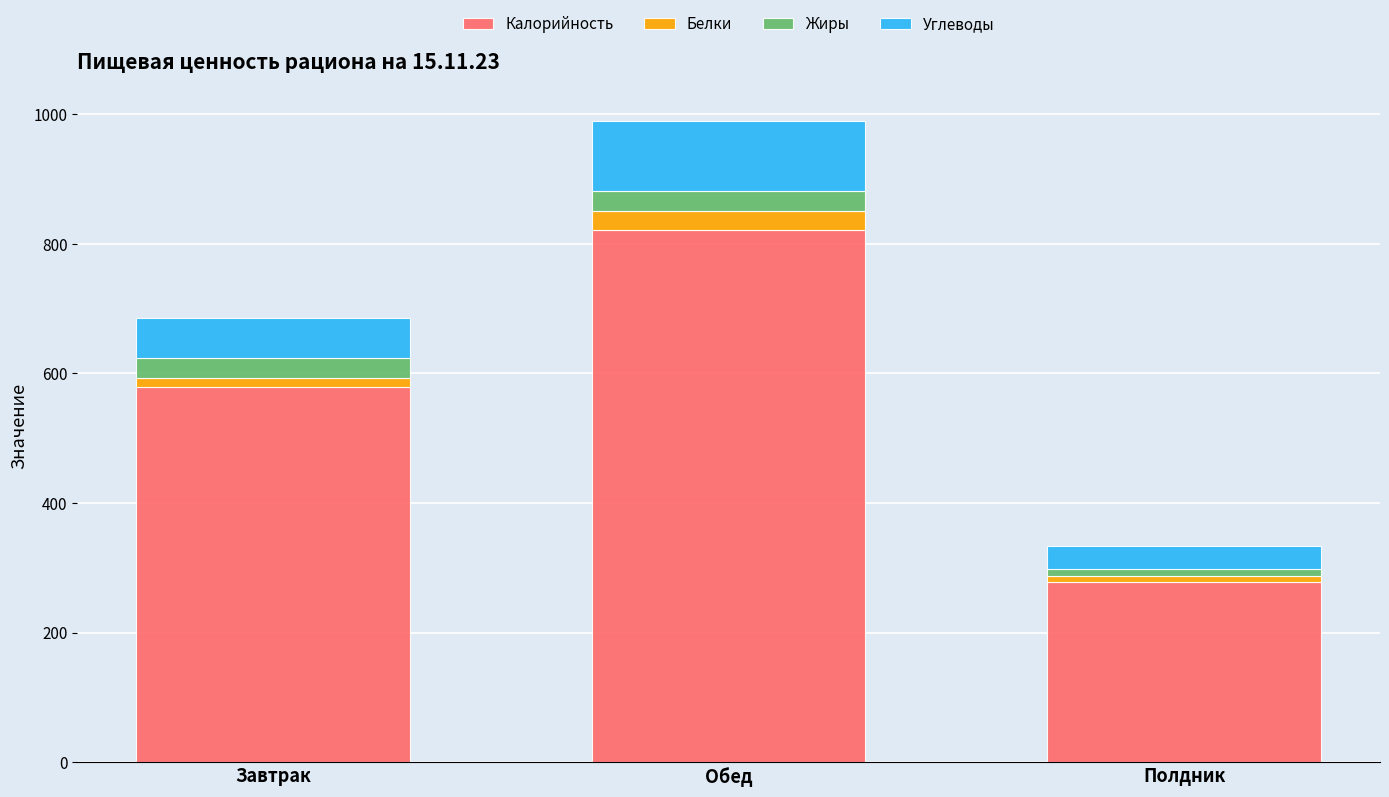

How many data points does each series have?

3